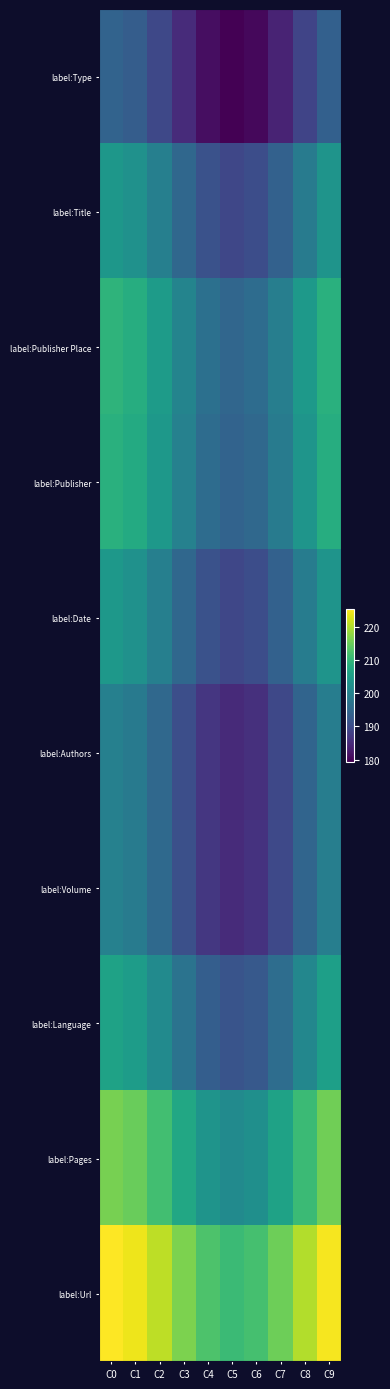

Between C3 and C9, which series saw the biggest shift?

label:Type